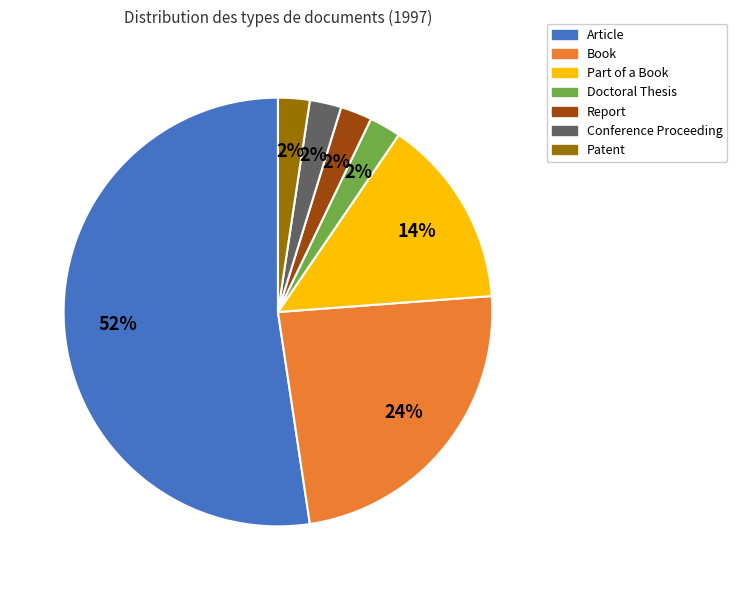

Which category has the biggest portion of the pie?

Article